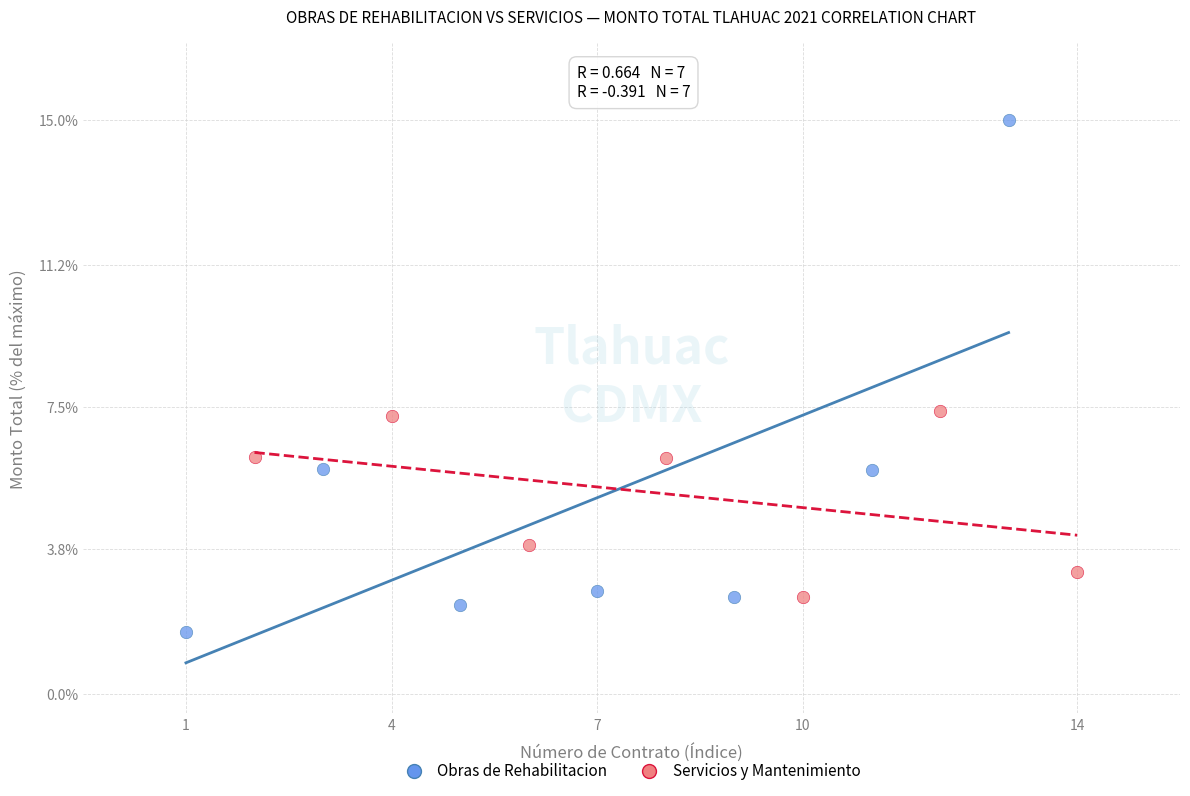

Which series contains the lowest Y value?

Obras de Rehabilitacion